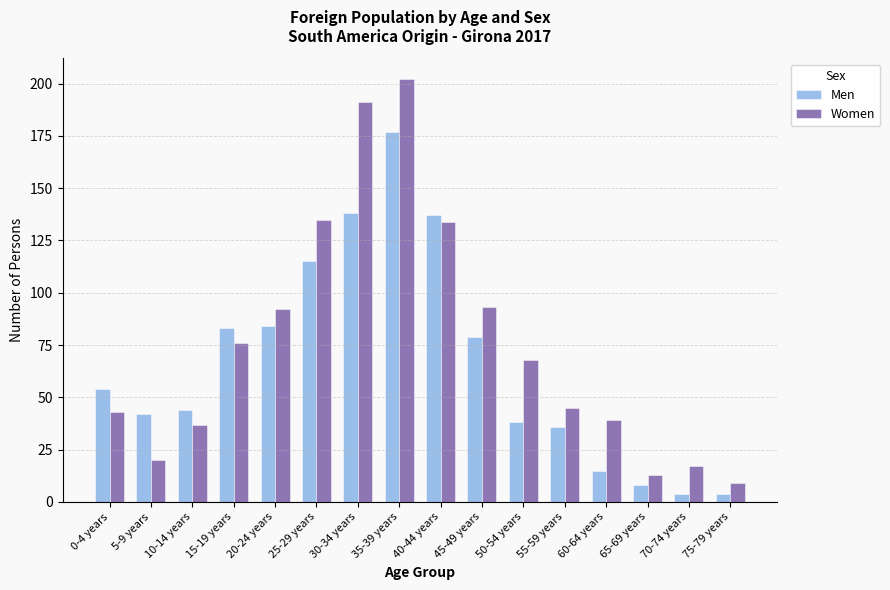

What is the difference between the maximum and minimum values in the Women series?

193